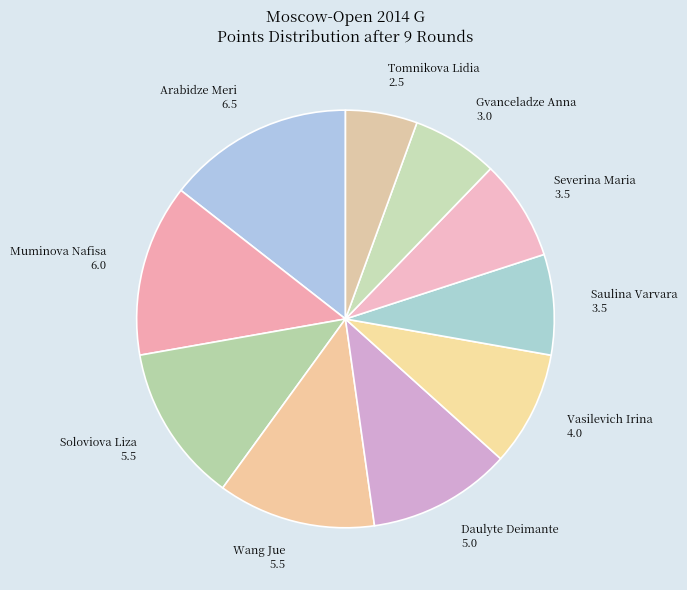

How many slices are in this pie chart?

10